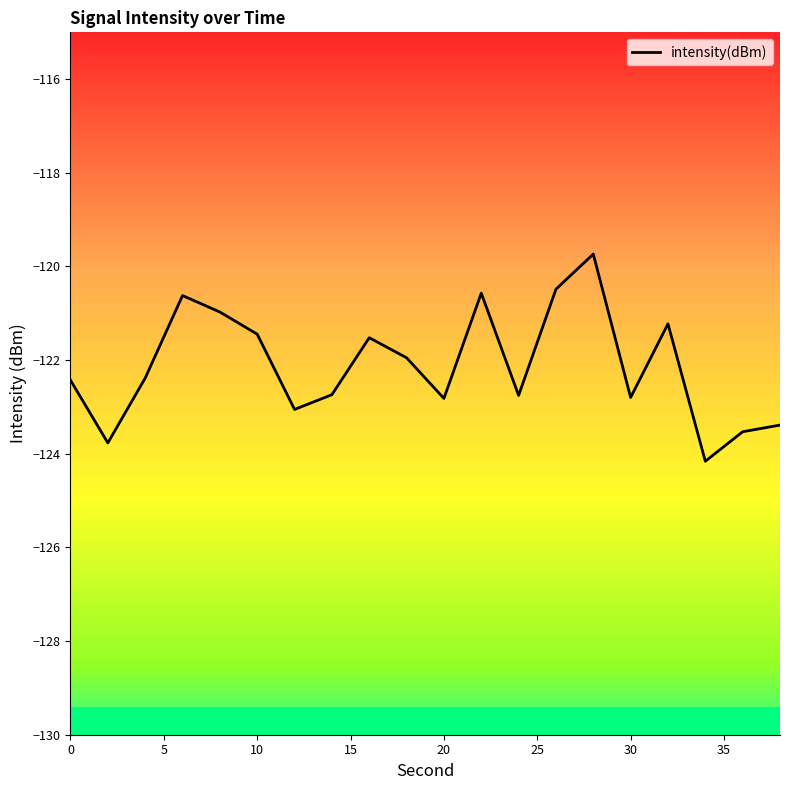

What is the average value?

-122.1